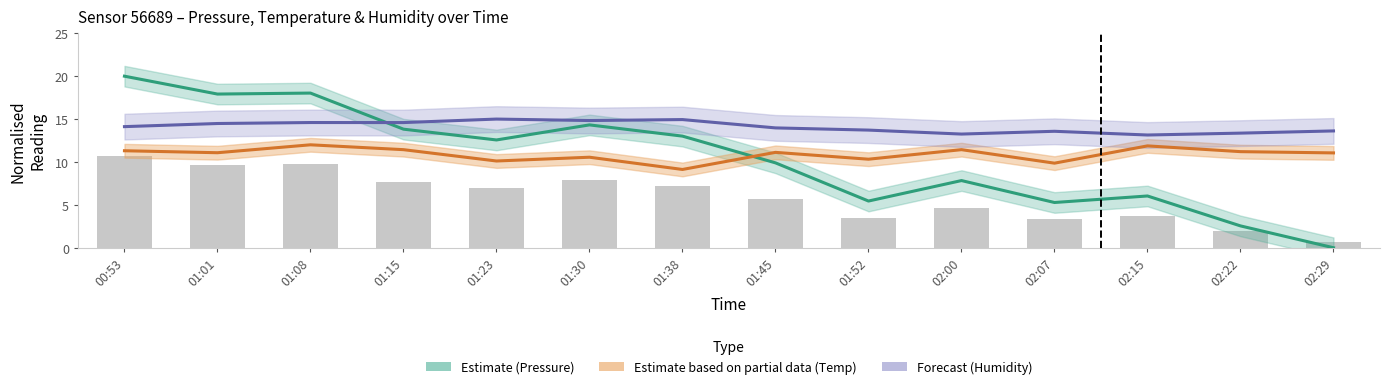

Rank the categories by Forecast (Humidity) value from lowest to highest.

02:15, 02:00, 02:22, 02:07, 02:29, 01:52, 01:45, 00:53, 01:01, 01:15, 01:08, 01:30, 01:38, 01:23